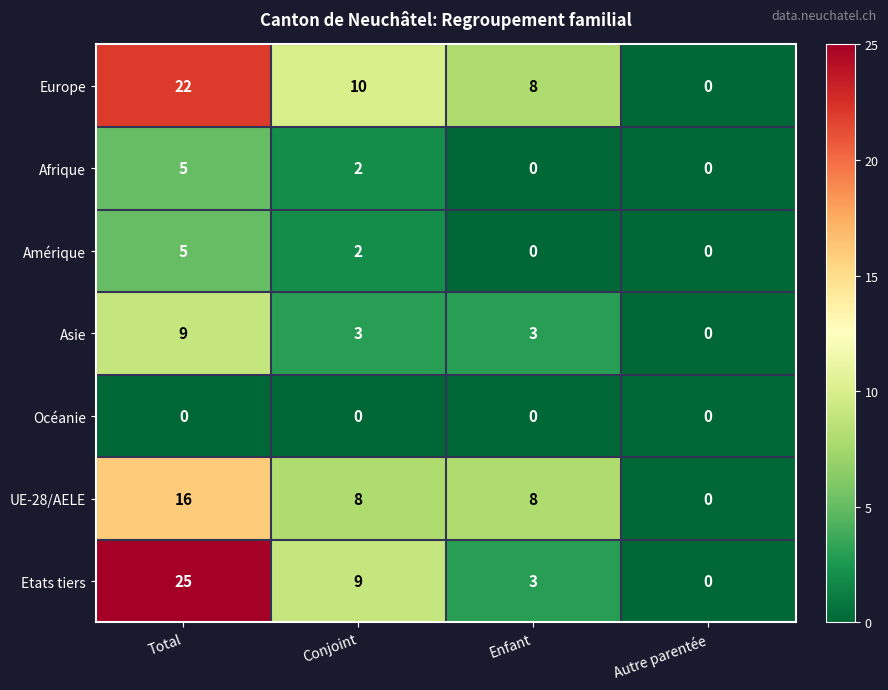

The Asie series shows 9 at Total. True or false?

True